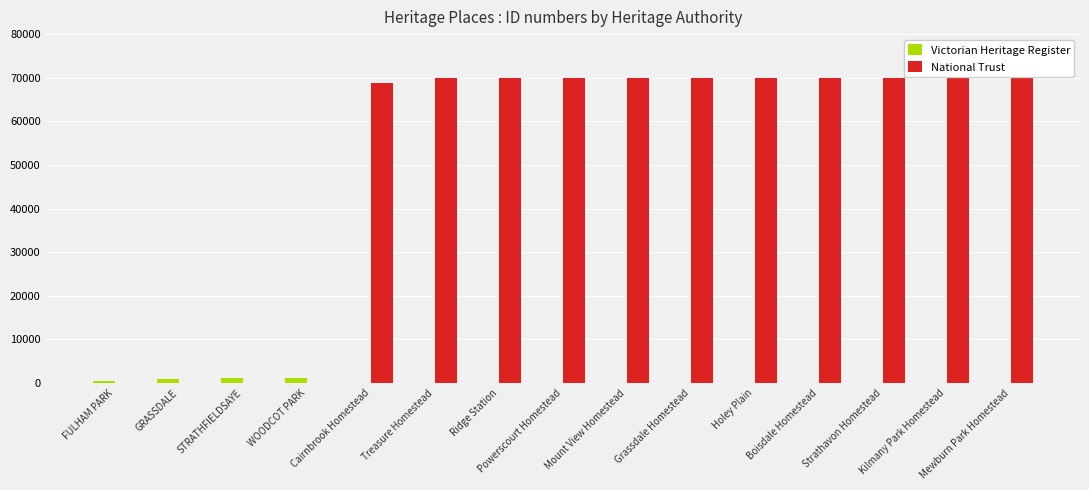

What is the sum of the National Trust values at Strathavon Homestead and Mewburn Park Homestead?

140031